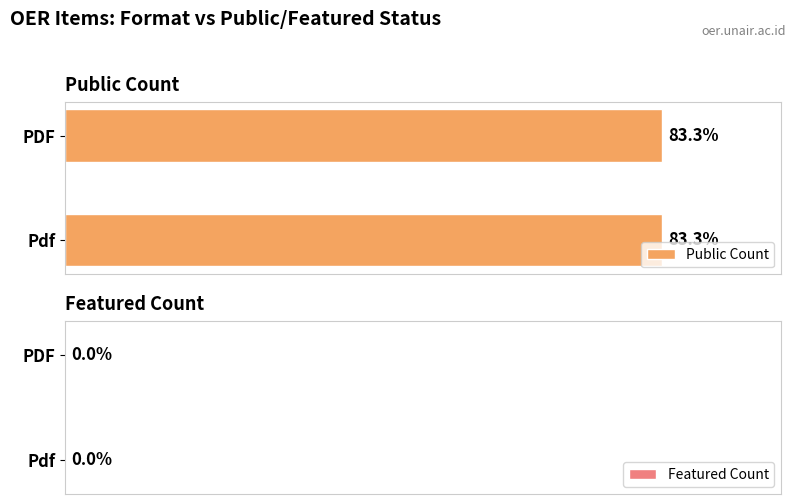

Rank the series by their maximum value, from highest to lowest.

public, featured